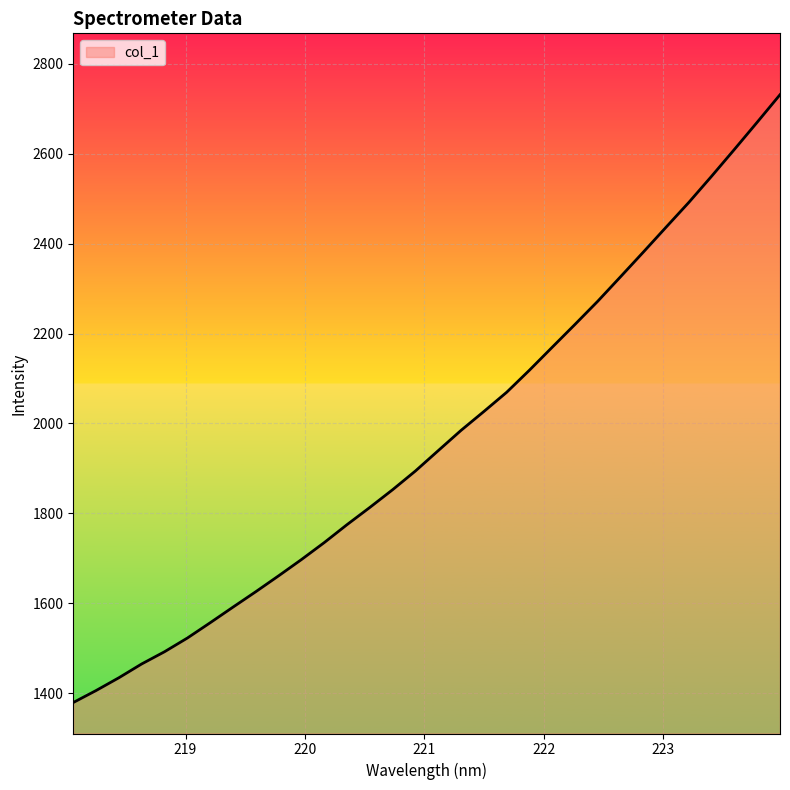

What is the difference between the maximum and minimum values?

1352.7